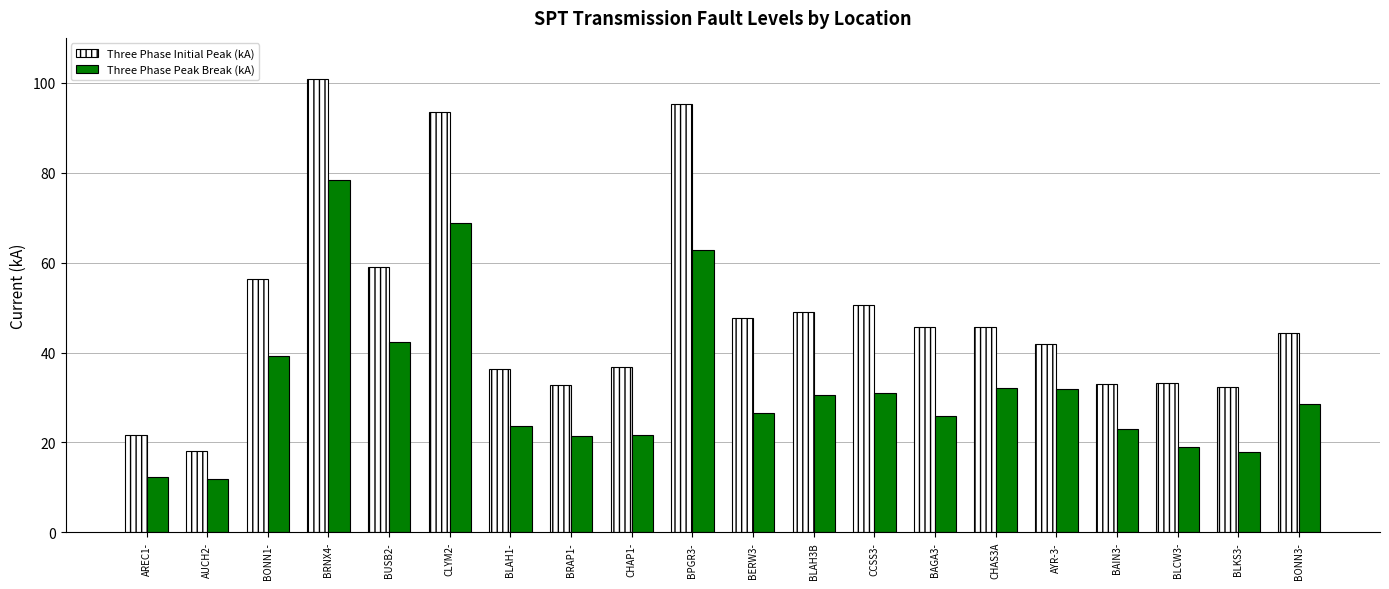

Which category has the highest value across all series?

BRNX4-